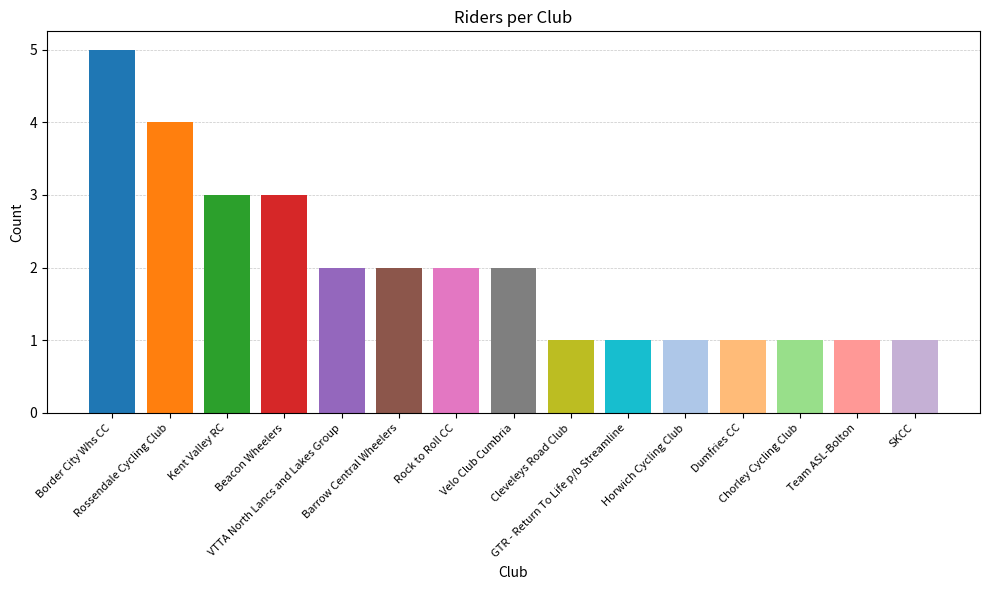

Are the bars grouped side by side (vs. stacked)?

No